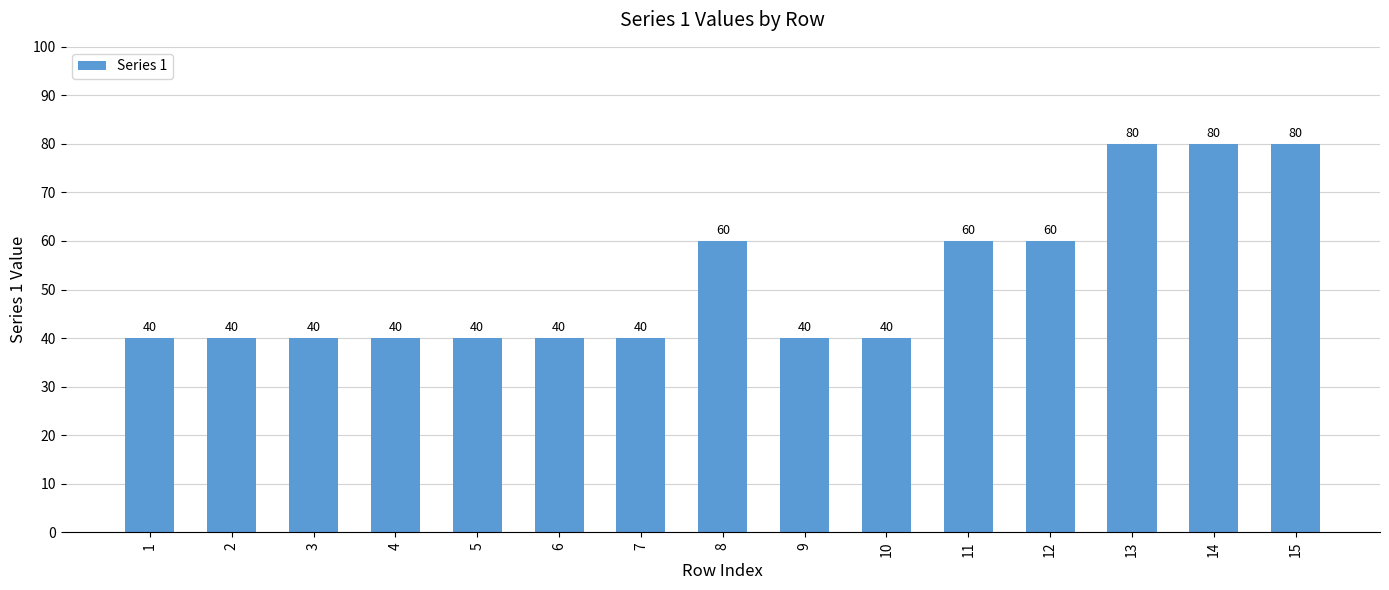

What is the ratio of the value at 9 to the value at 11?

0.7